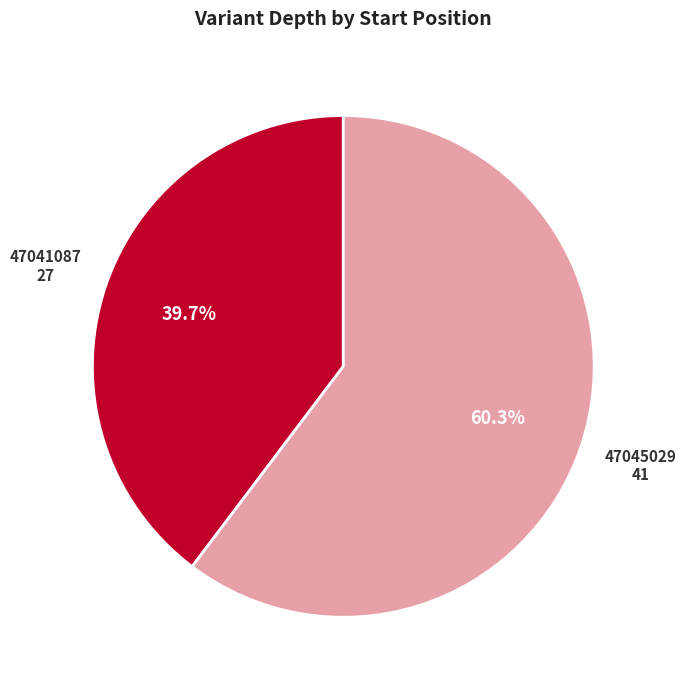

The 47045029 slice represents 66% of the pie. True or false?

False